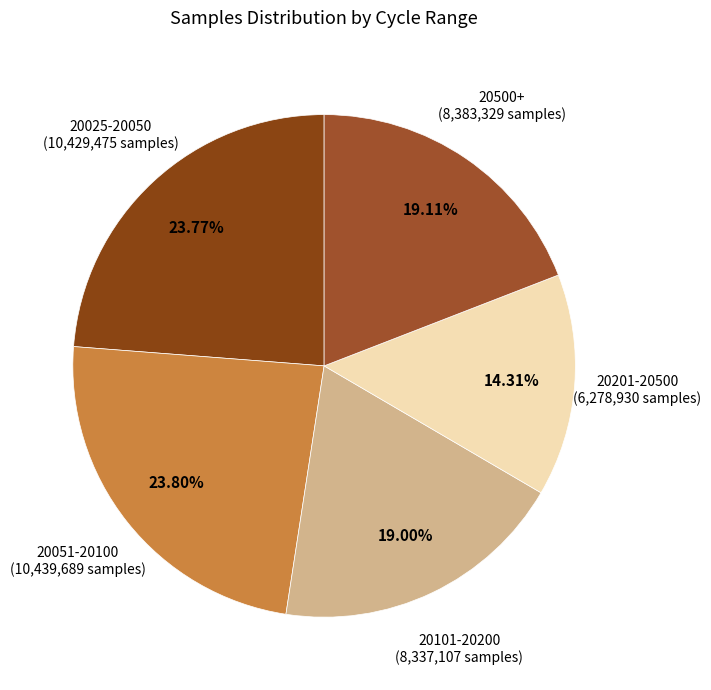

How many segments does this pie chart have?

5